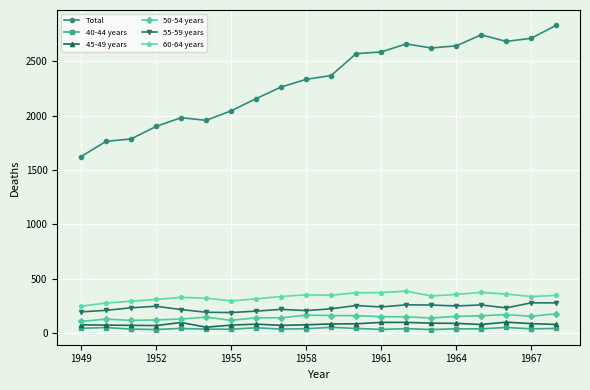

What is the value of the 45-49 years point at the 12th from the left?

82.6